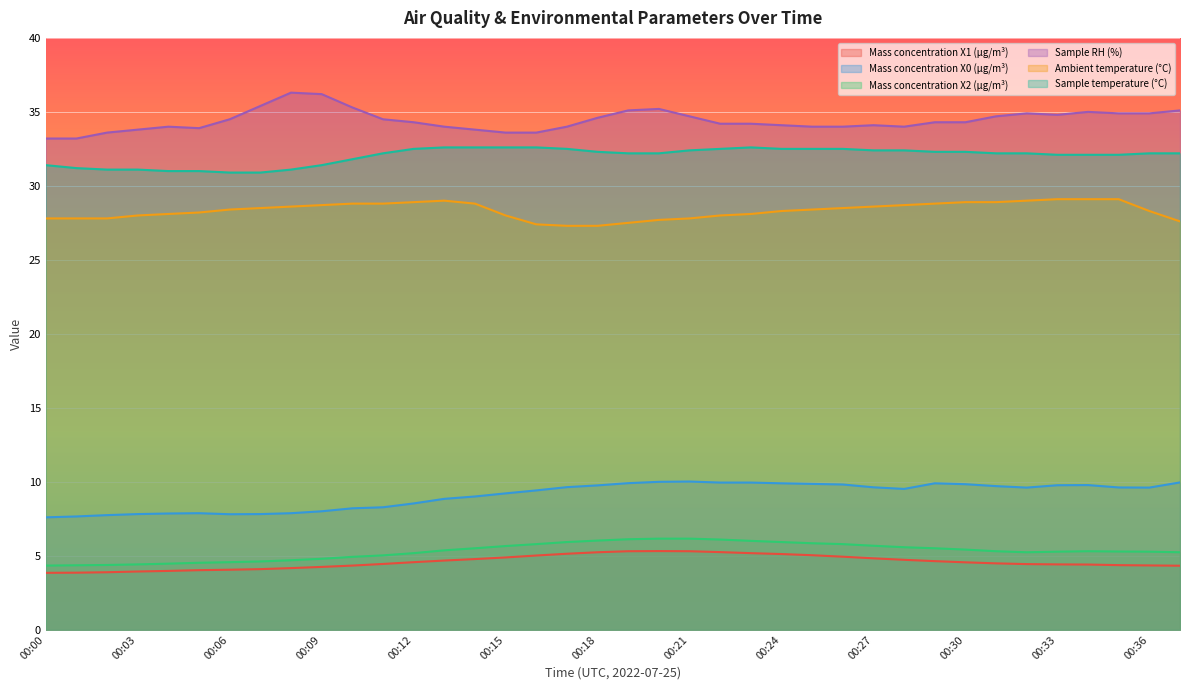

True or false: Sample RH (%) has a value of 34.2 at 00:23.

True